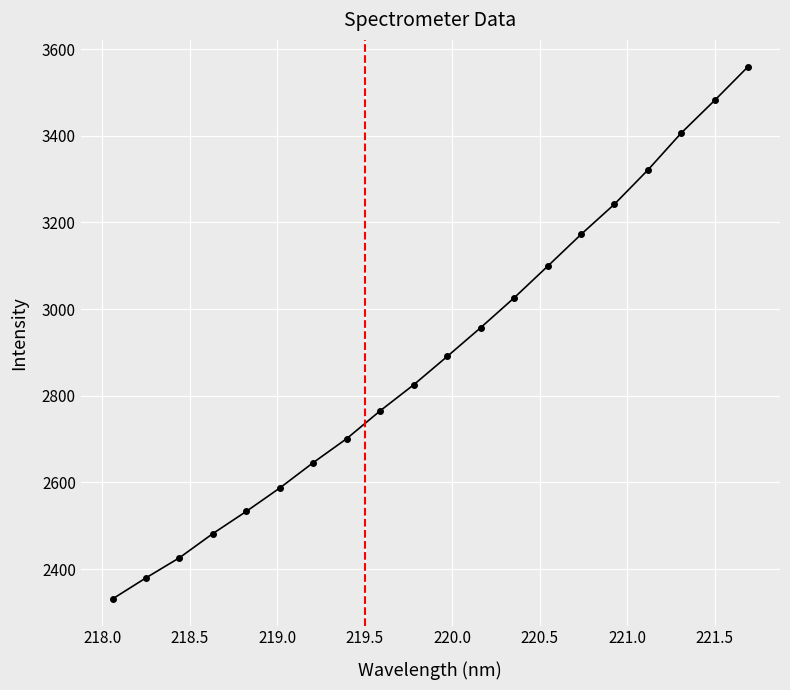

What is the value of the 4th point from the left?

2482.0